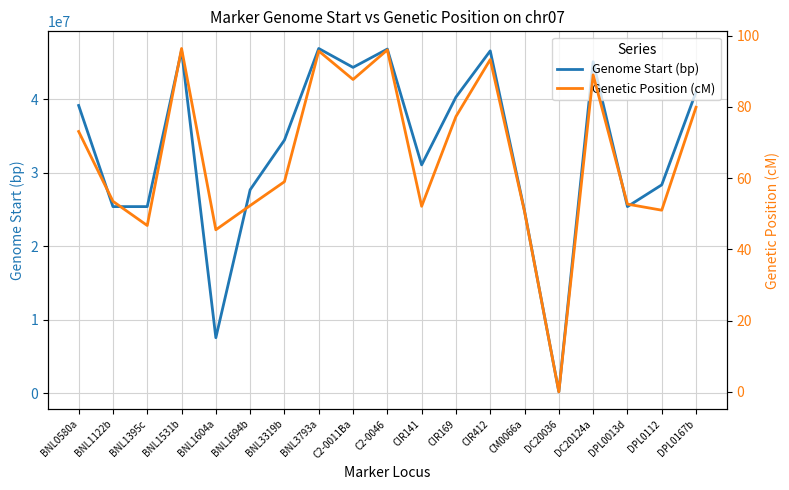

True or false: Genome Start (bp) has more than 2 points higher than both neighbors.

True